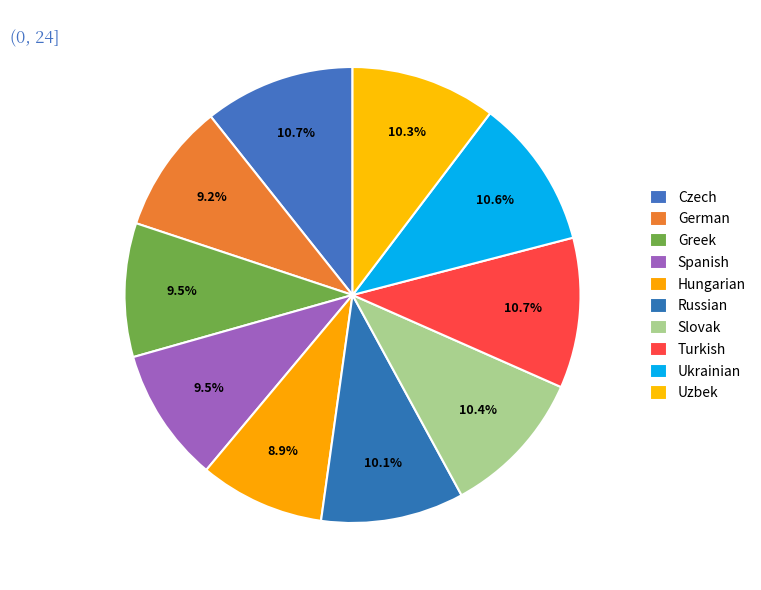

Which category has the biggest portion of the pie?

Czech